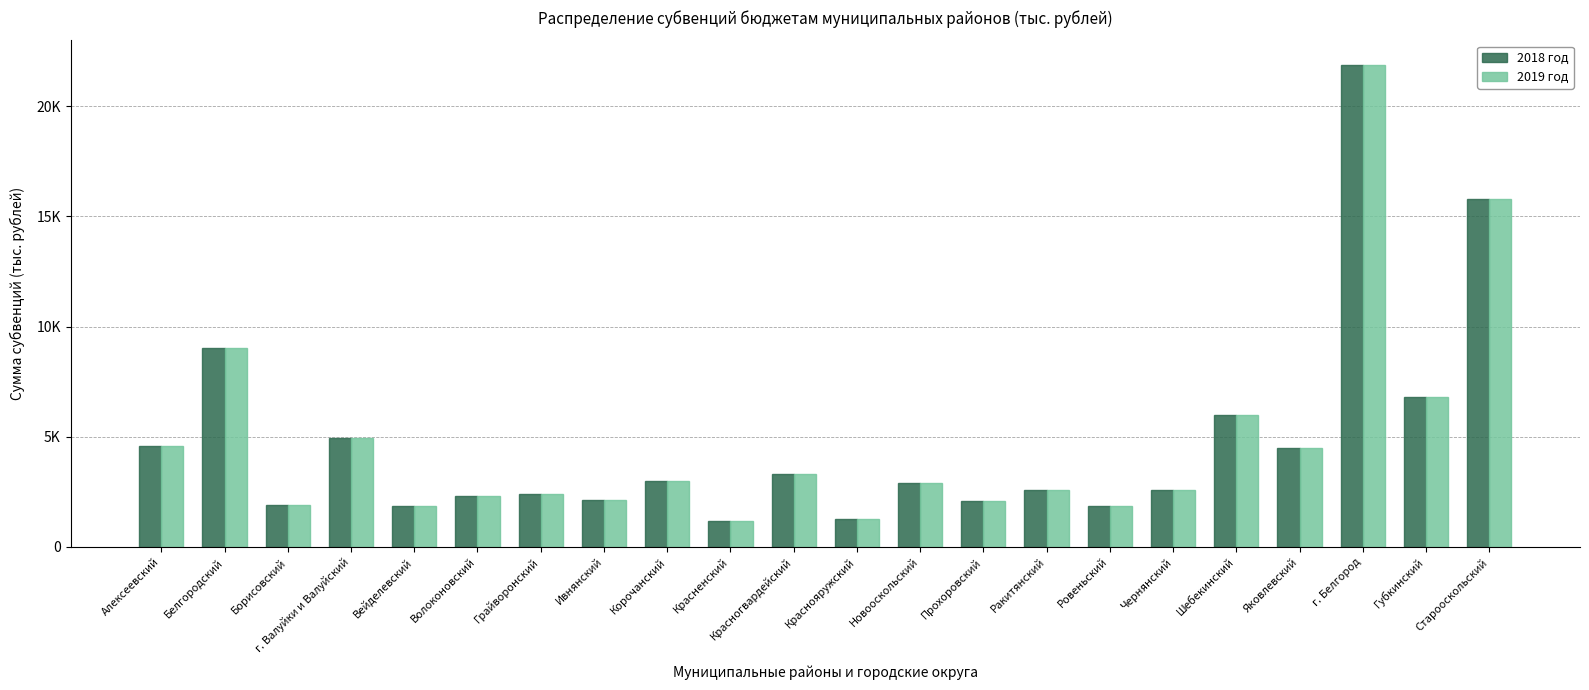

Does the chart contain any negative values?

No